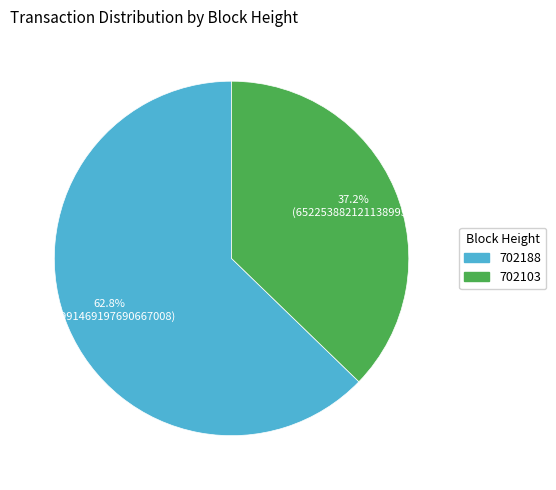

Does any single category account for the majority?

Yes